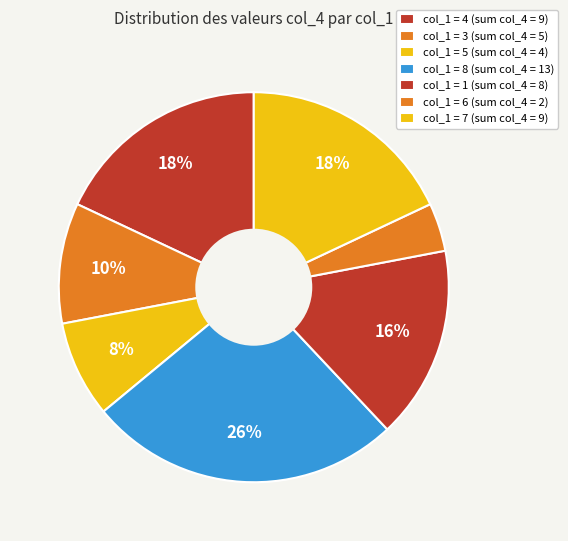

Count the number of slices in the pie.

7